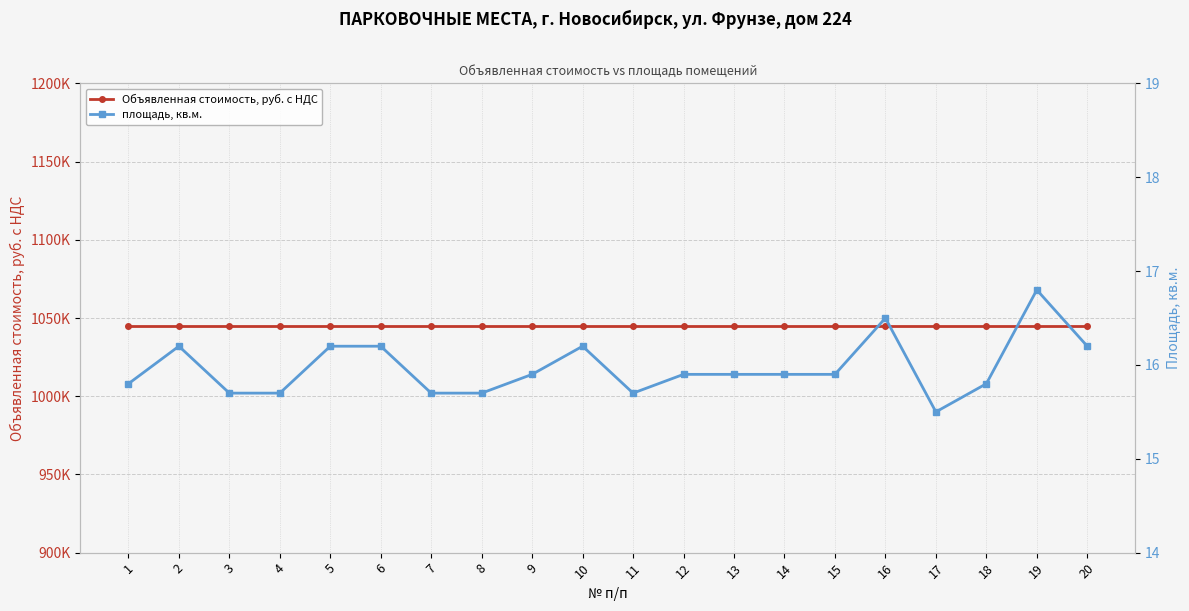

Between 2 and 19, which series saw the biggest shift?

площадь, кв.м.